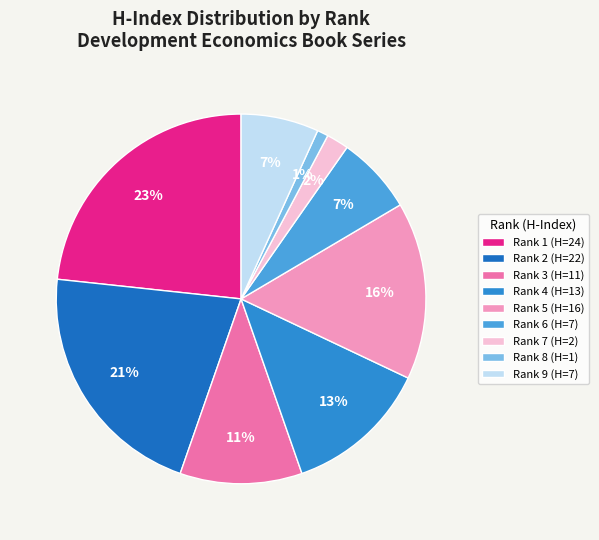

Is there any slice that represents more than half of the pie?

No